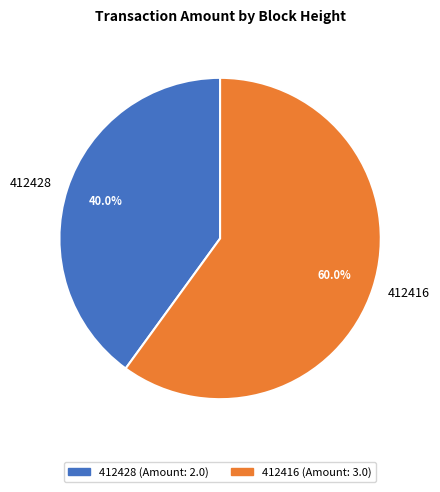

Do 412428 and 412416 together represent more than half of the pie?

Yes